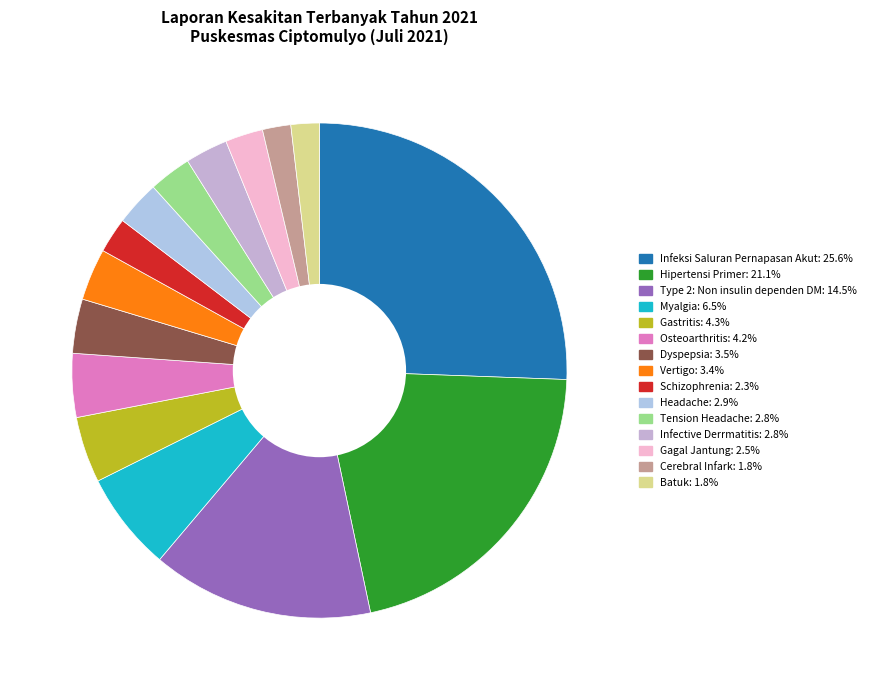

True or false: Headache accounts for 18% of the total.

False